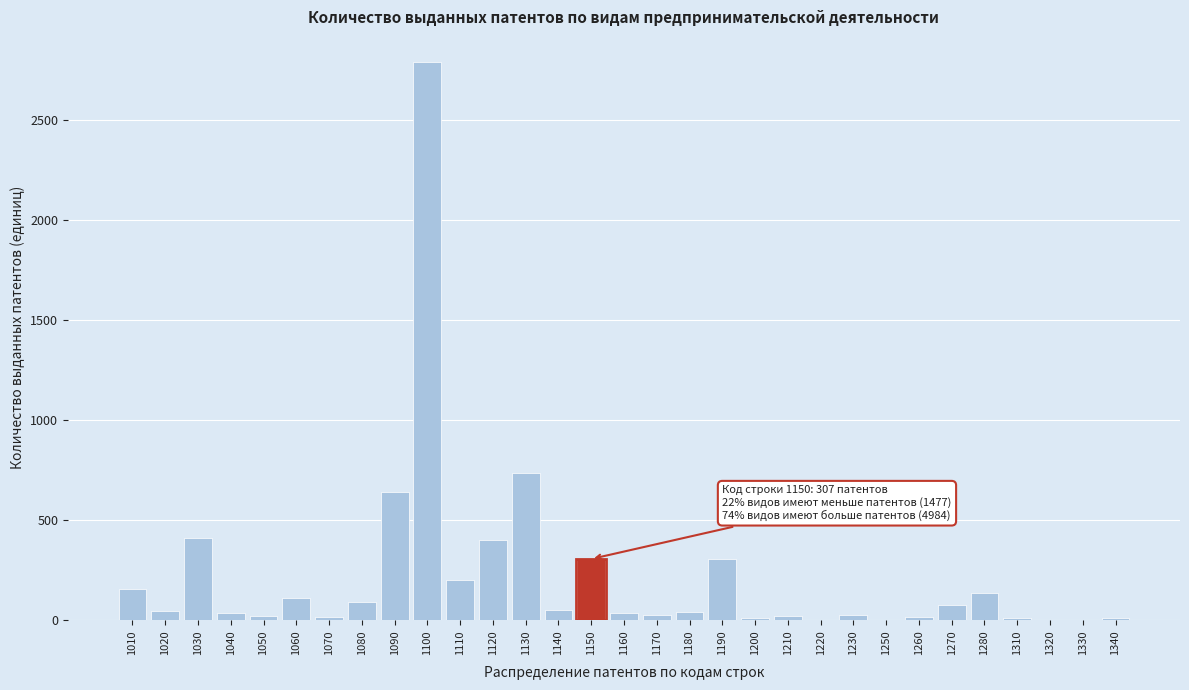

Which label corresponds to the largest value in the chart?

1100